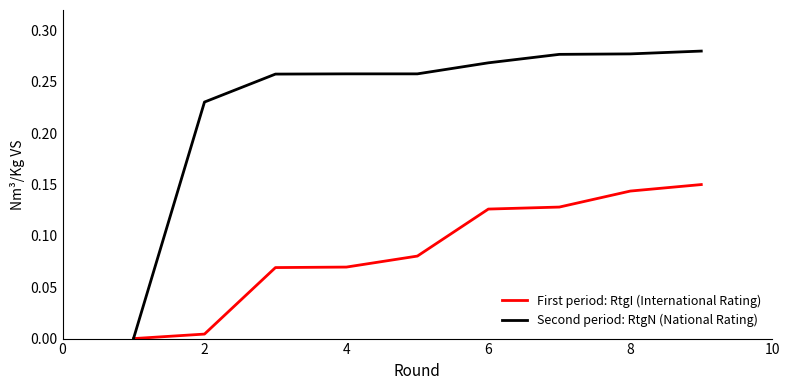

List the series in order of their peak value, lowest first.

First period: RtgI (International Rating), Second period: RtgN (National Rating)